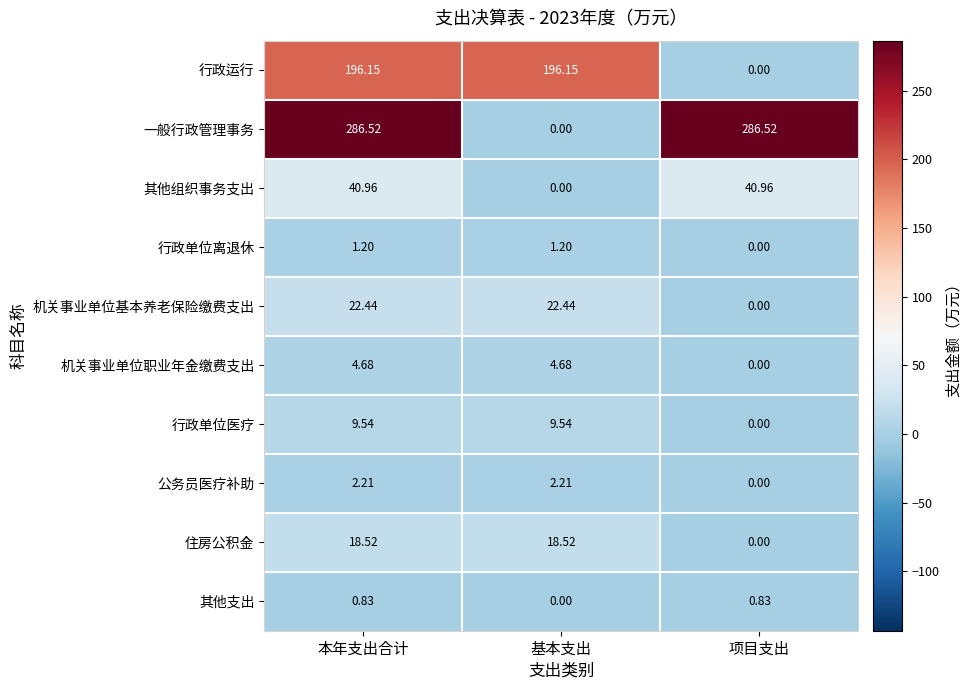

Which series has the largest total across all categories?

一般行政管理事务